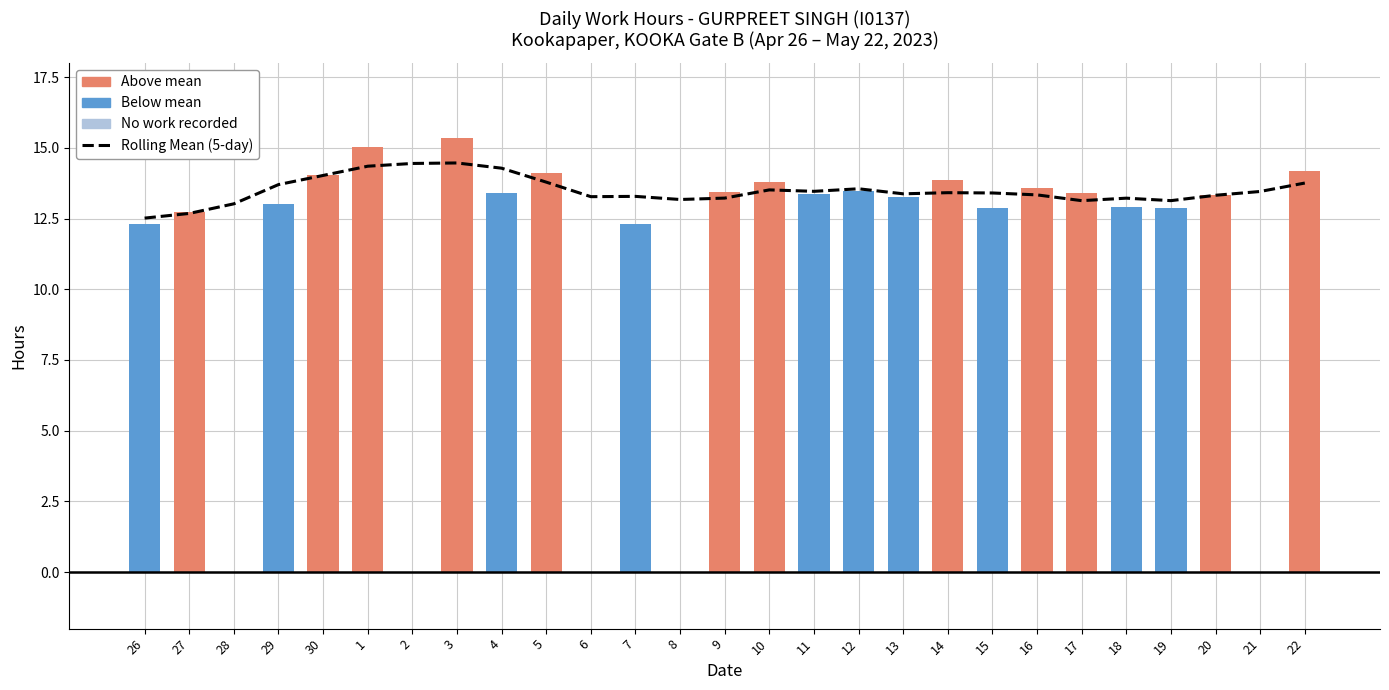

At which label does Daily Hours (Low) reach its minimum?

28